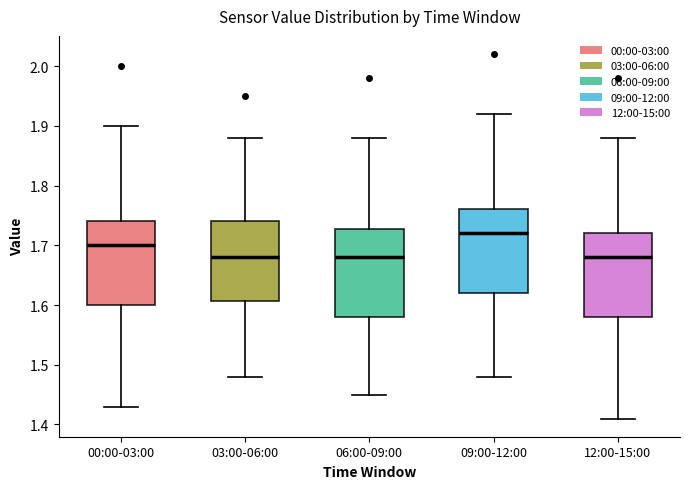

Where is the upper edge of the box for 03:00-06:00 on the y-axis? The values are not printed on the chart, so give them approximately, as read against the axis.

1.74